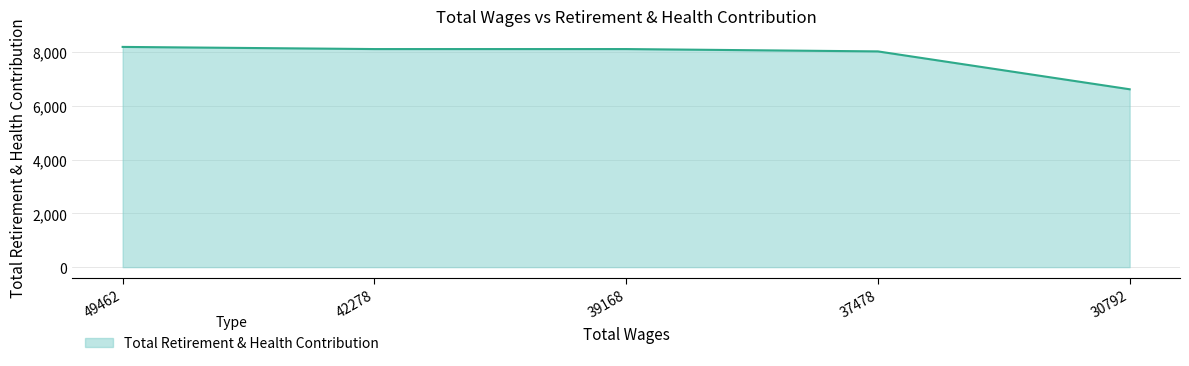

Is it true that the value at 37478 is 4312?

False